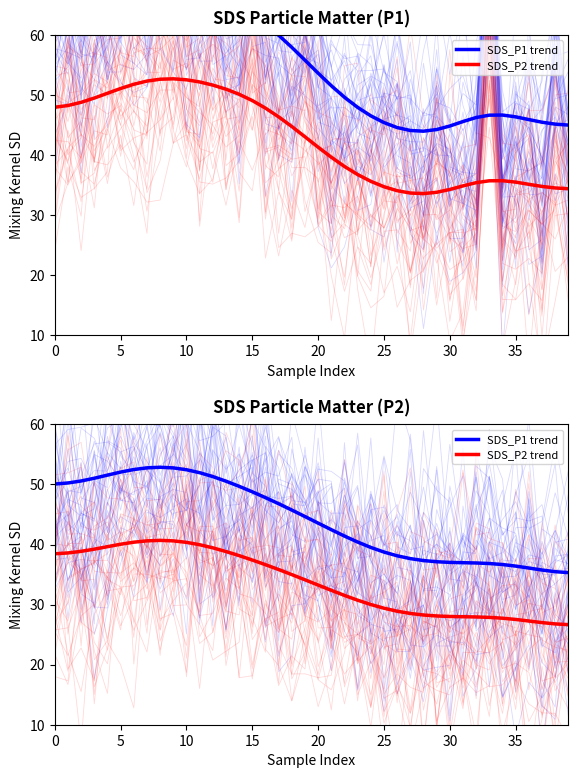

Rank the series at 30 from lowest to highest value.

SDS_P2 trend, SDS_P1 trend